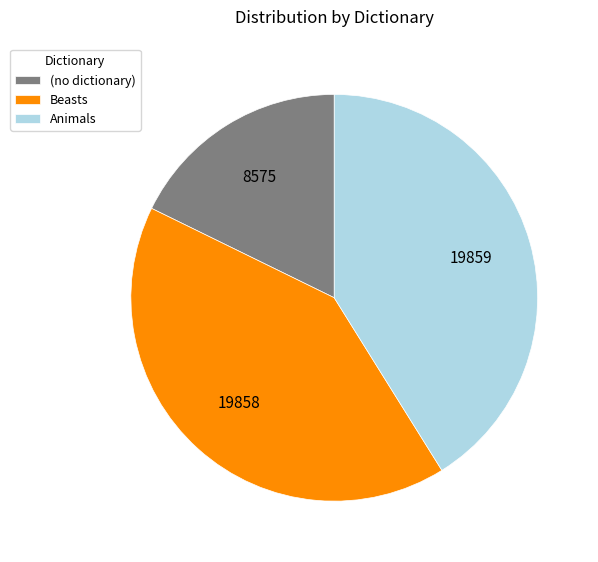

Is the sum of Beasts and Animals greater than half?

Yes